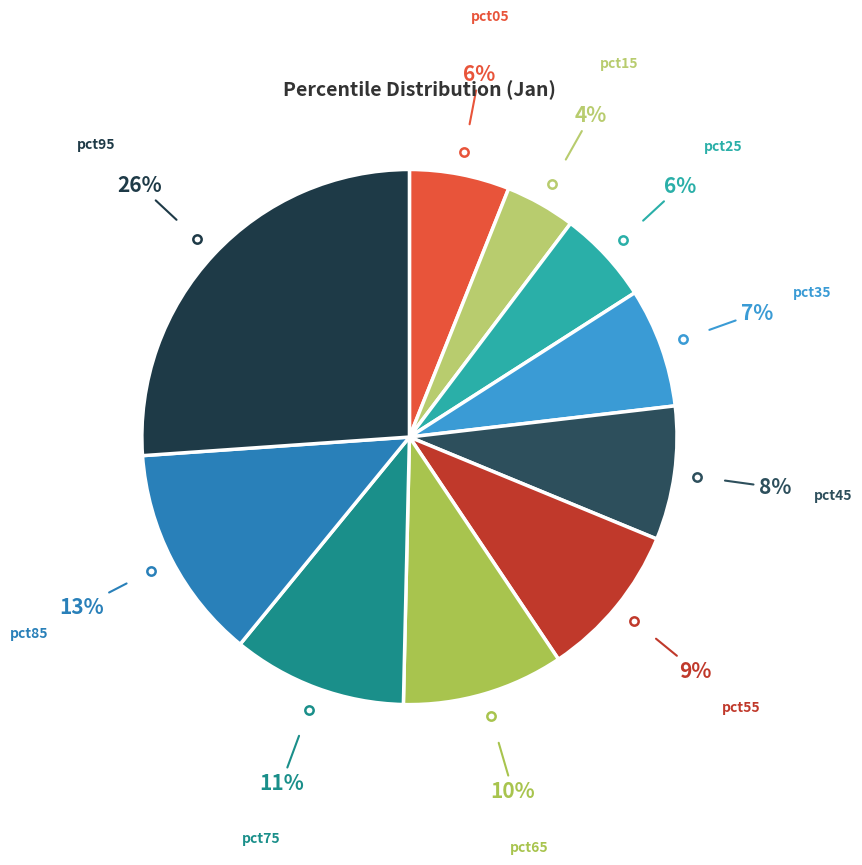

Count the number of slices in the pie.

10